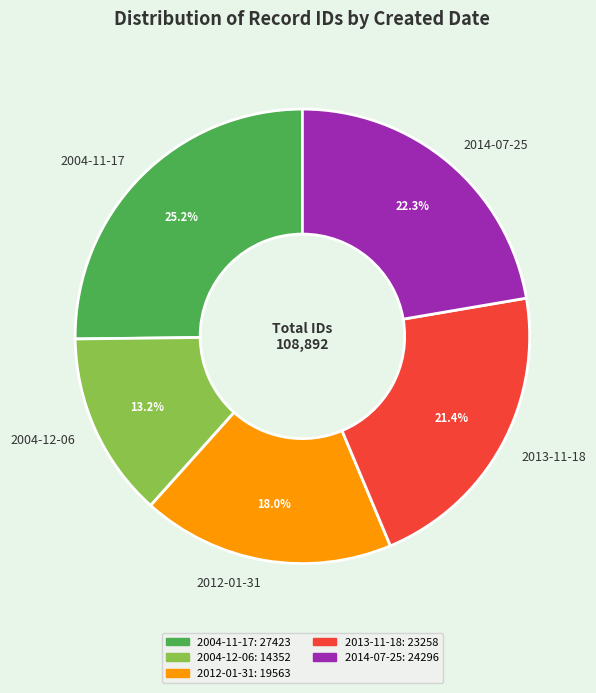

Is it true that 2012-01-31 is 6% of the pie?

False